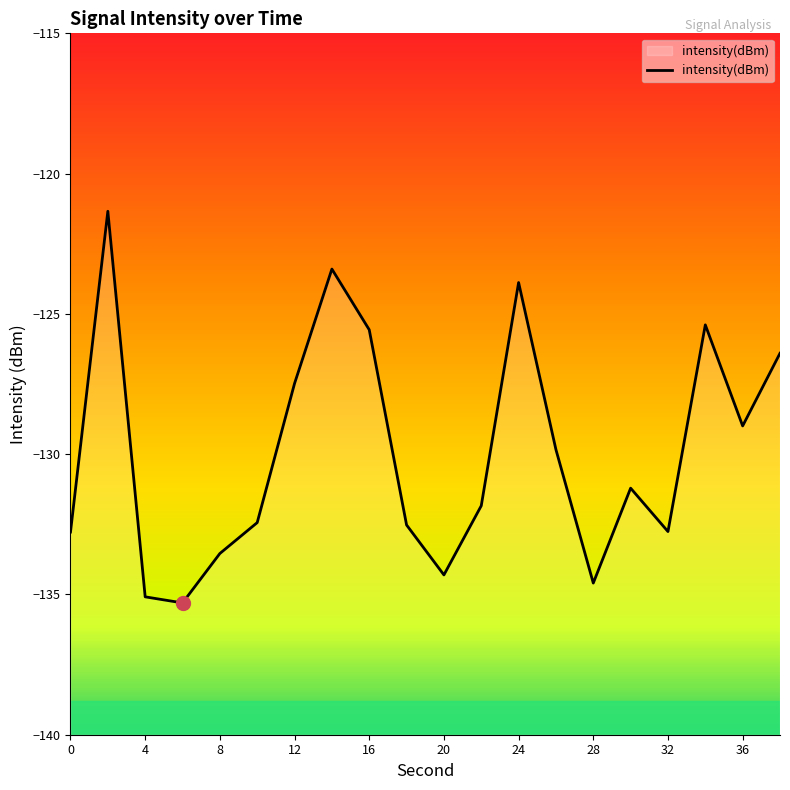

What is the maximum value shown in the chart?

-121.3